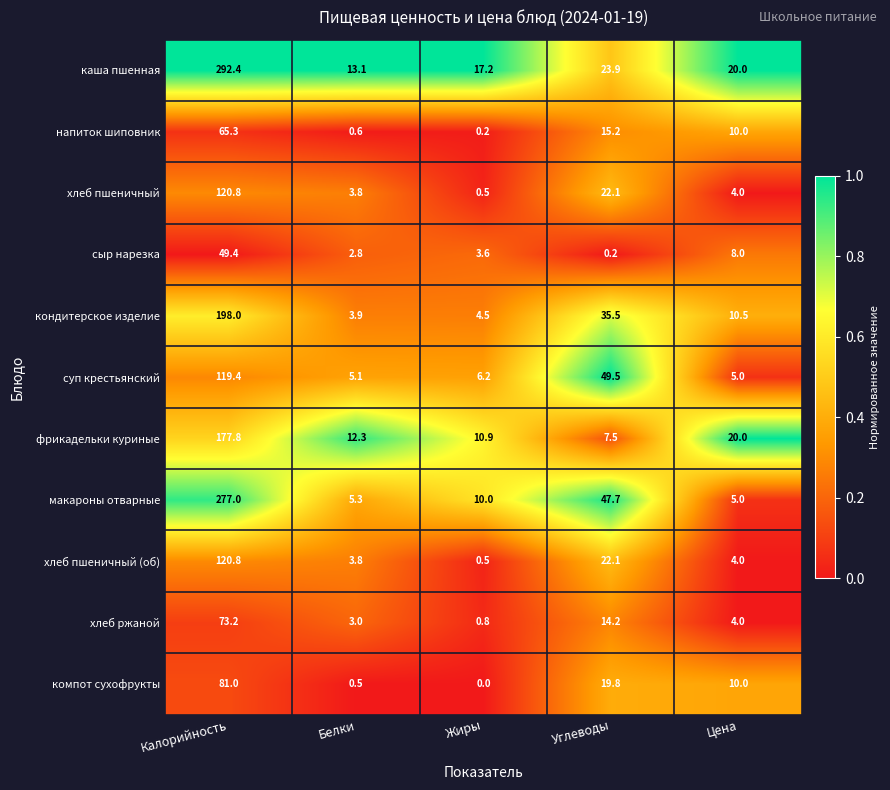

The value of кондитерское изделие at Углеводы is 35.5. True or false?

True